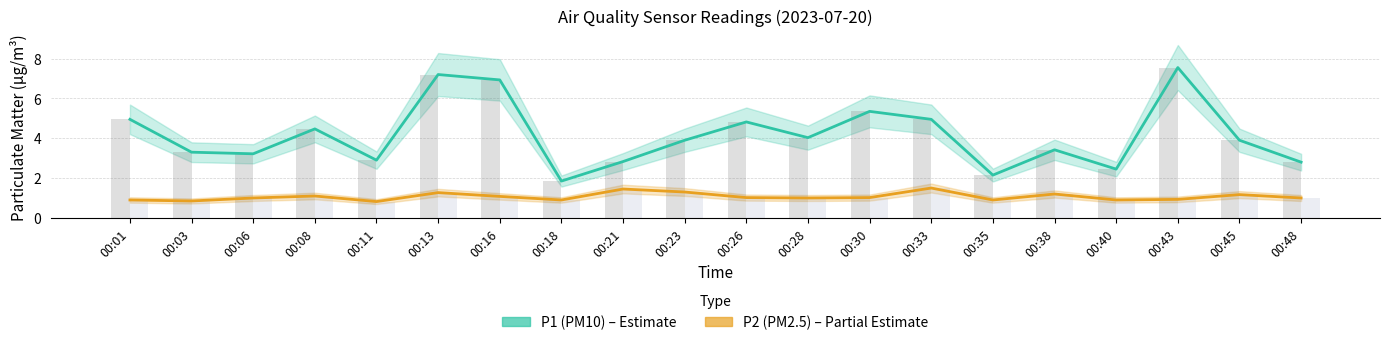

Is the value of P1 (PM10) at 00:40 greater than the value of P2 (PM2.5) at 00:30?

Yes